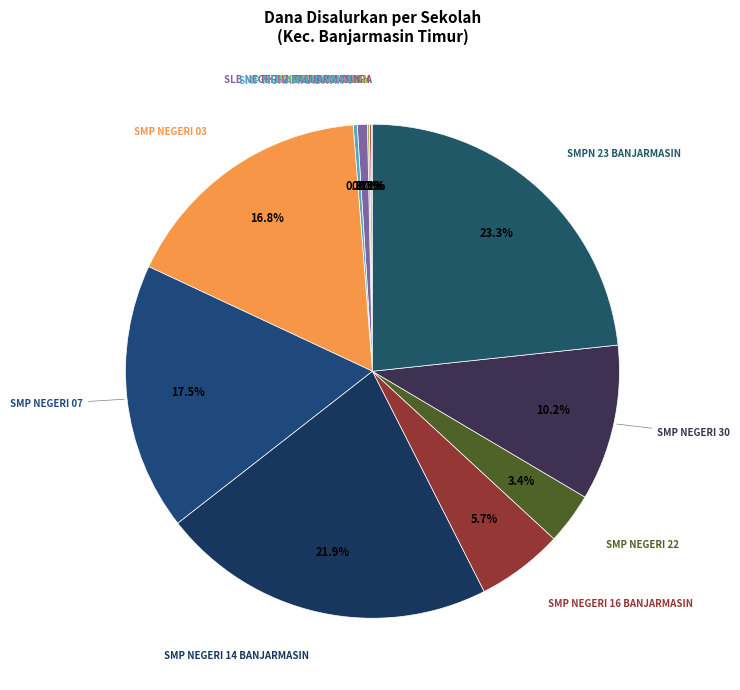

To the nearest percent, what is the difference between the largest and smallest slice percentages?

23%